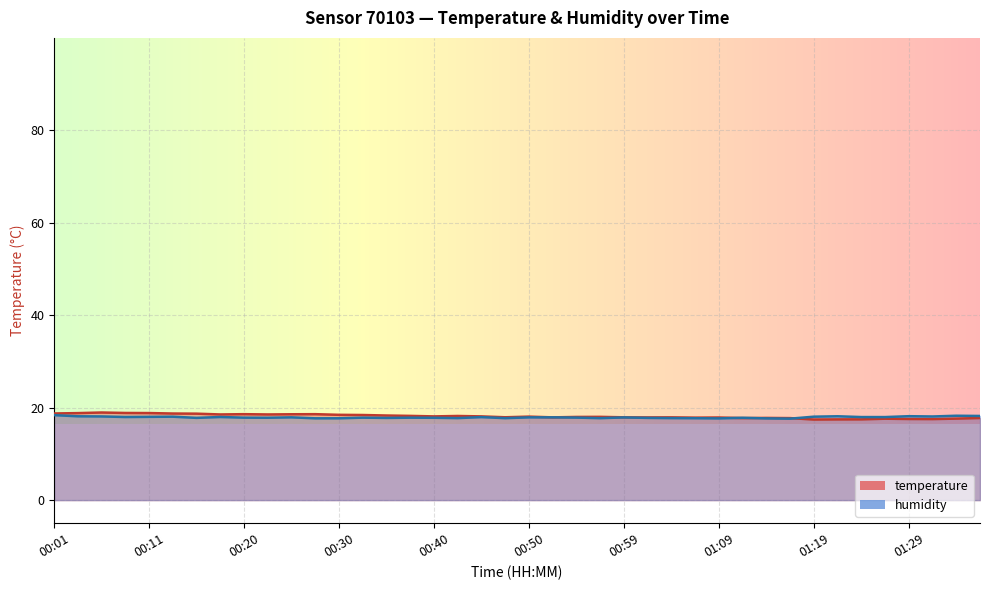

How many interior local valleys does the temperature series have?

10